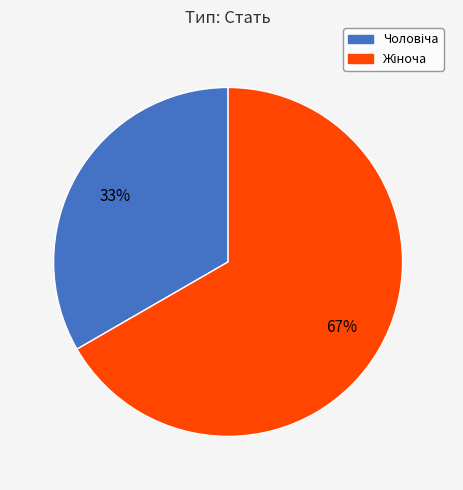

To the nearest percent, what is the average slice percentage?

50%